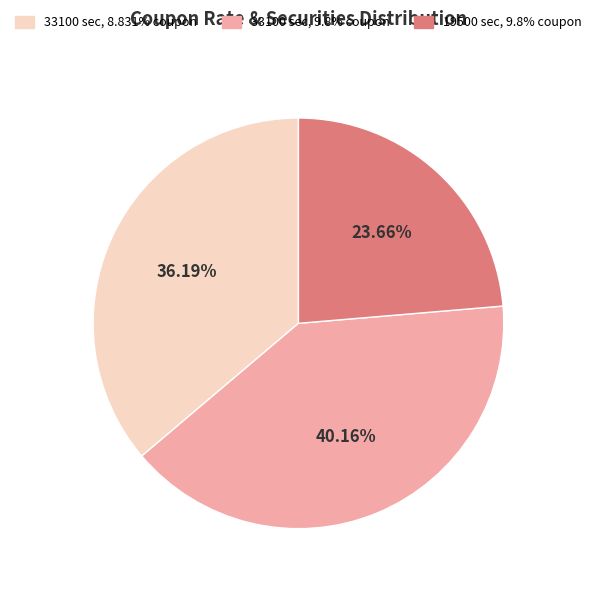

Is there a majority slice in this chart?

No